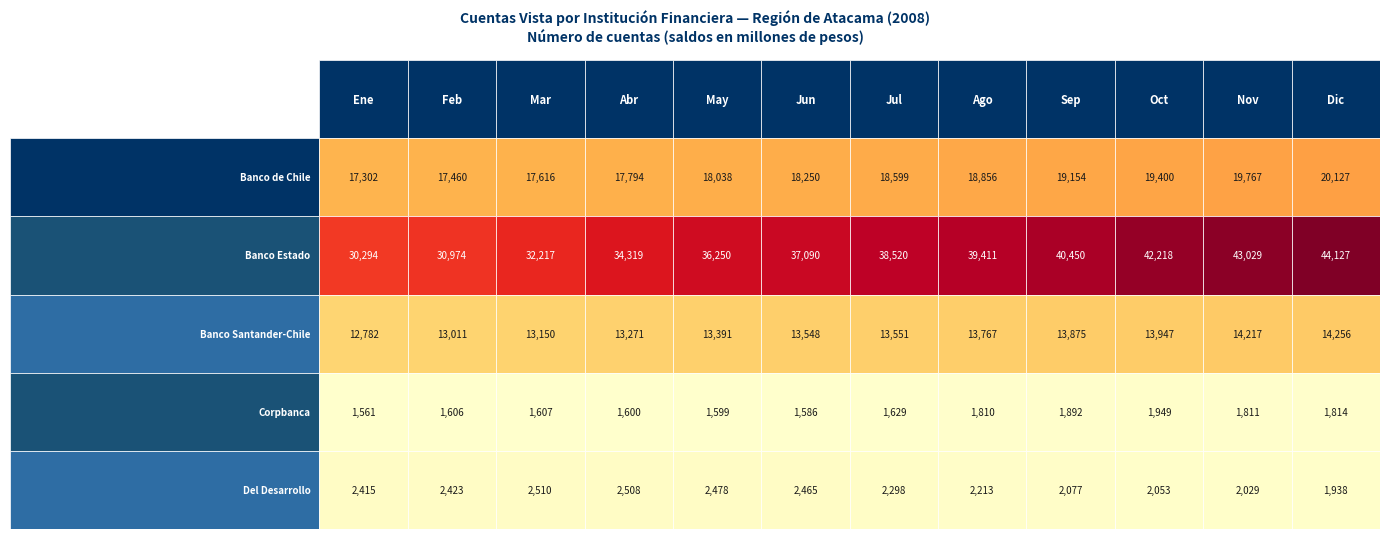

At which label does Del Desarrollo reach its minimum?

Dic